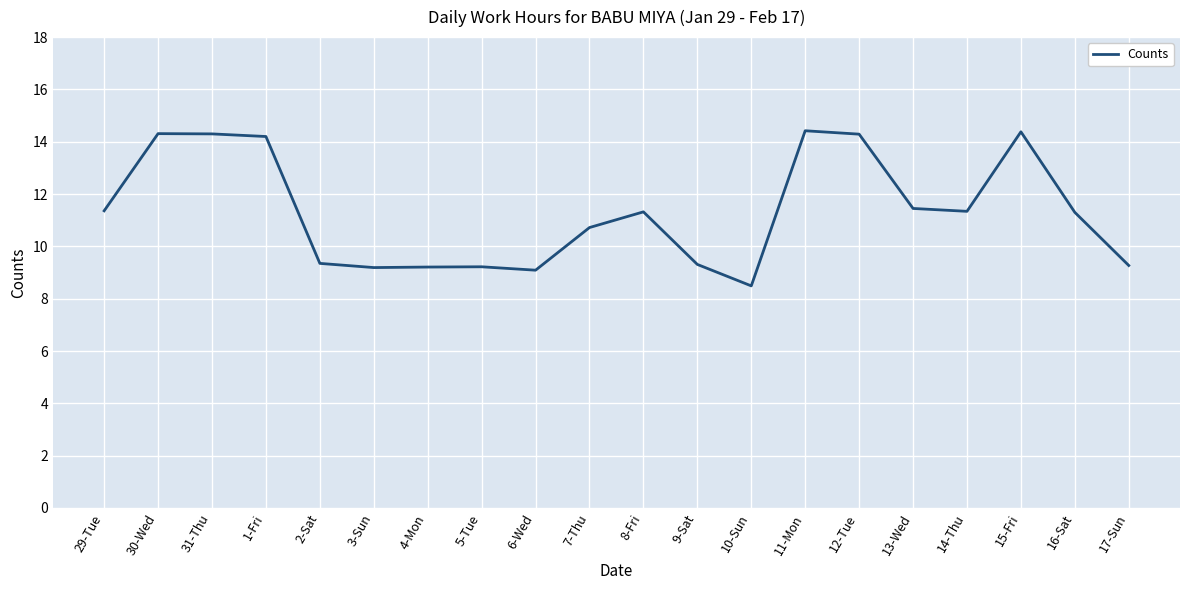

Is it true that the value at 15-Fri is 14.4?

True